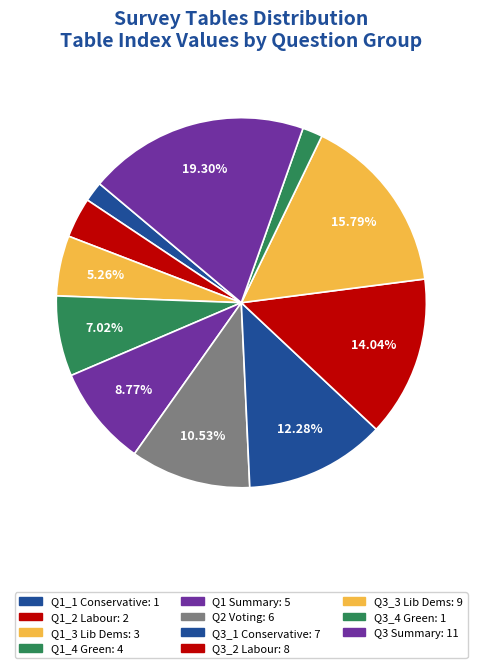

How many segments does this pie chart have?

11